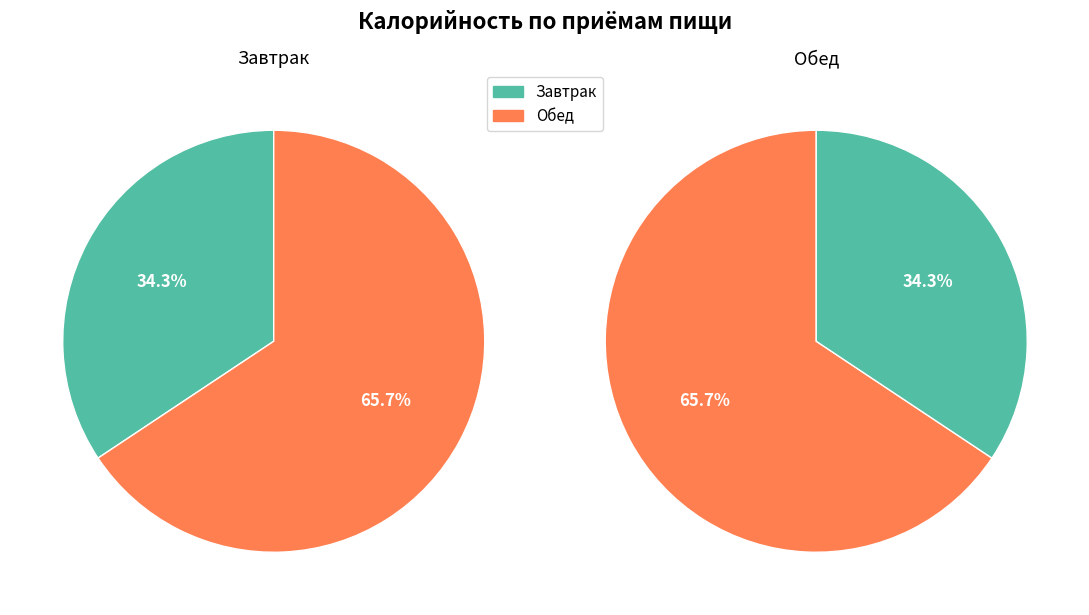

Rank the categories by value from highest to lowest.

Обед, Завтрак